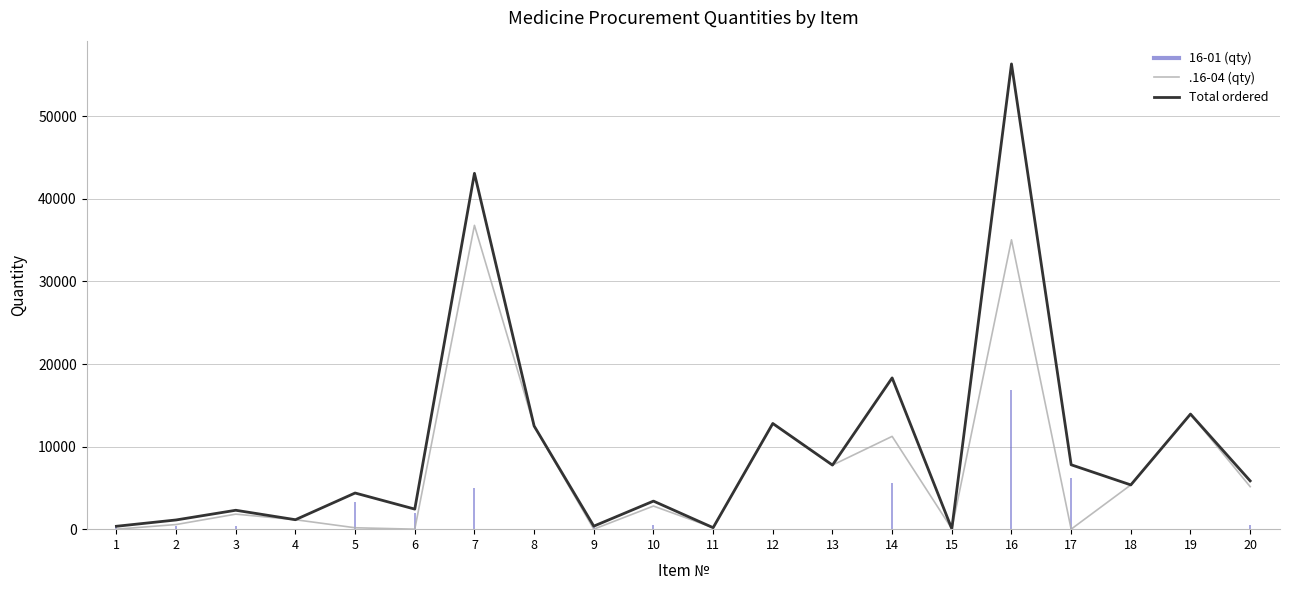

Rank the categories by .16-04 (qty) value from highest to lowest.

7, 16, 19, 12, 8, 14, 13, 18, 20, 10, 3, 4, 2, 11, 5, 15, 1, 6, 9, 17